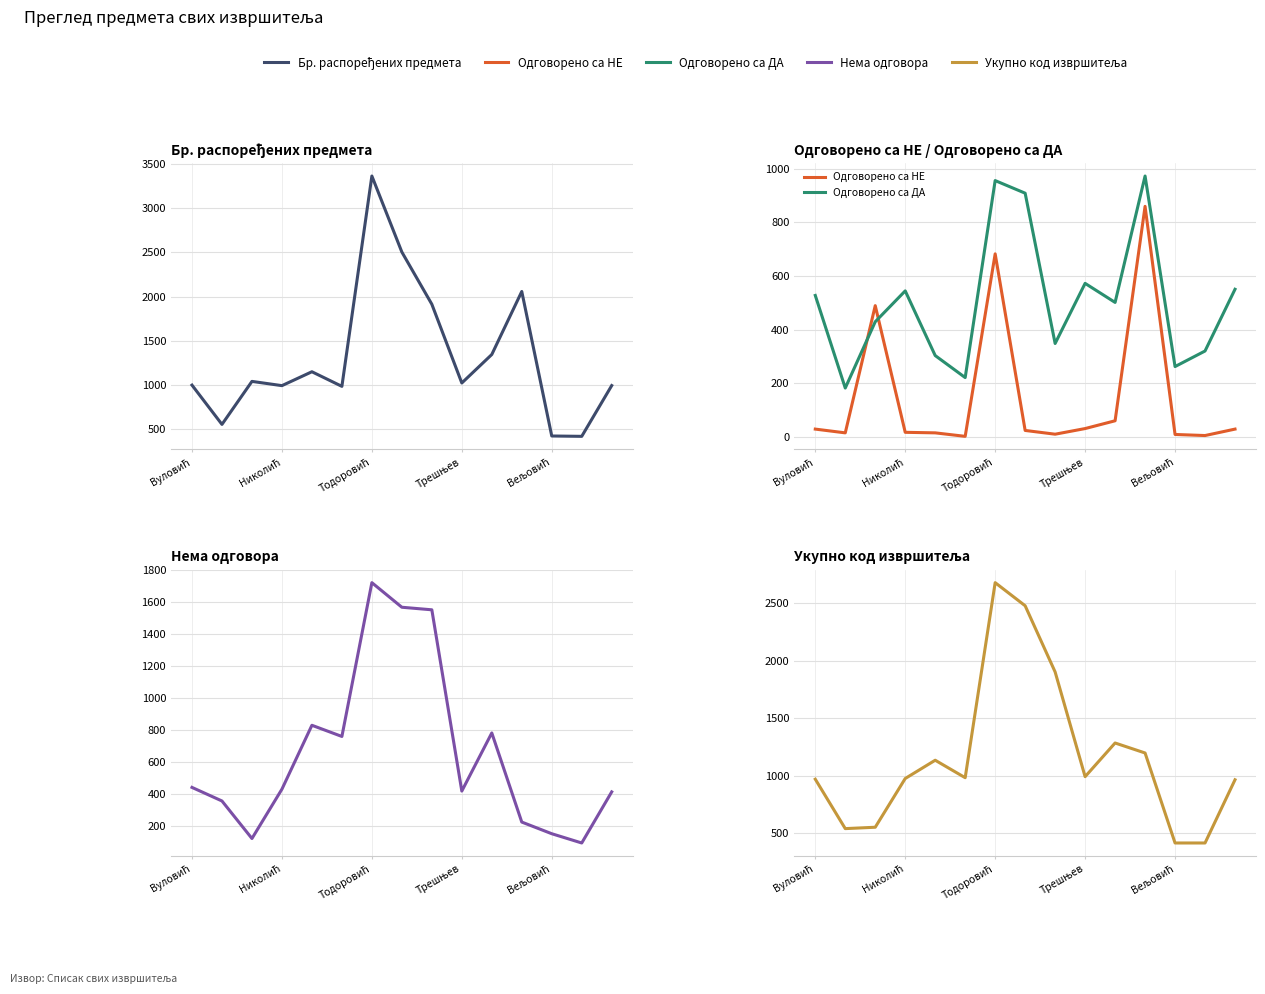

Between Тодоровић and 14, which is larger?

Тодоровић